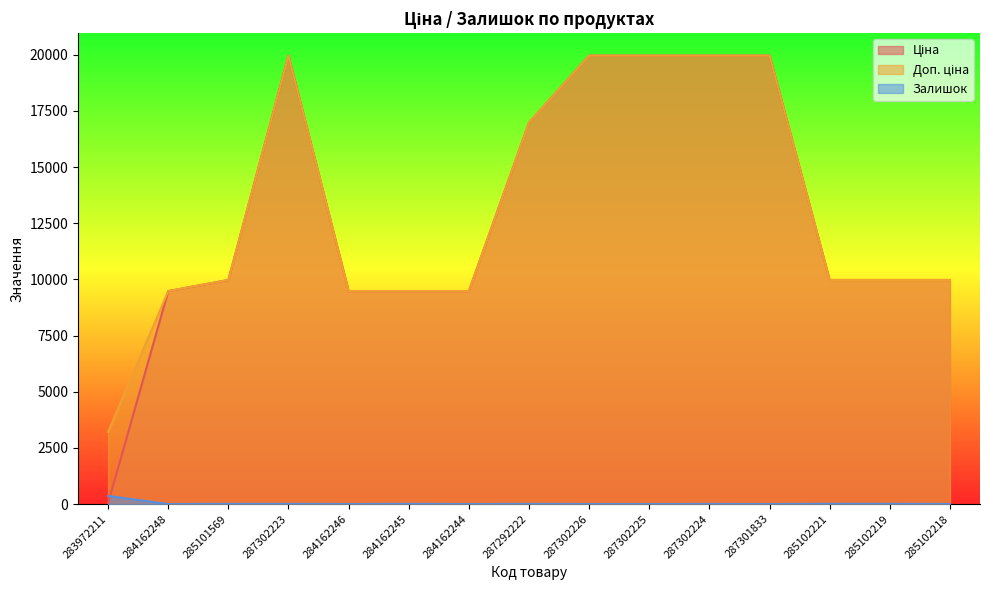

What is the highest value of the Ціна series?

19964.2